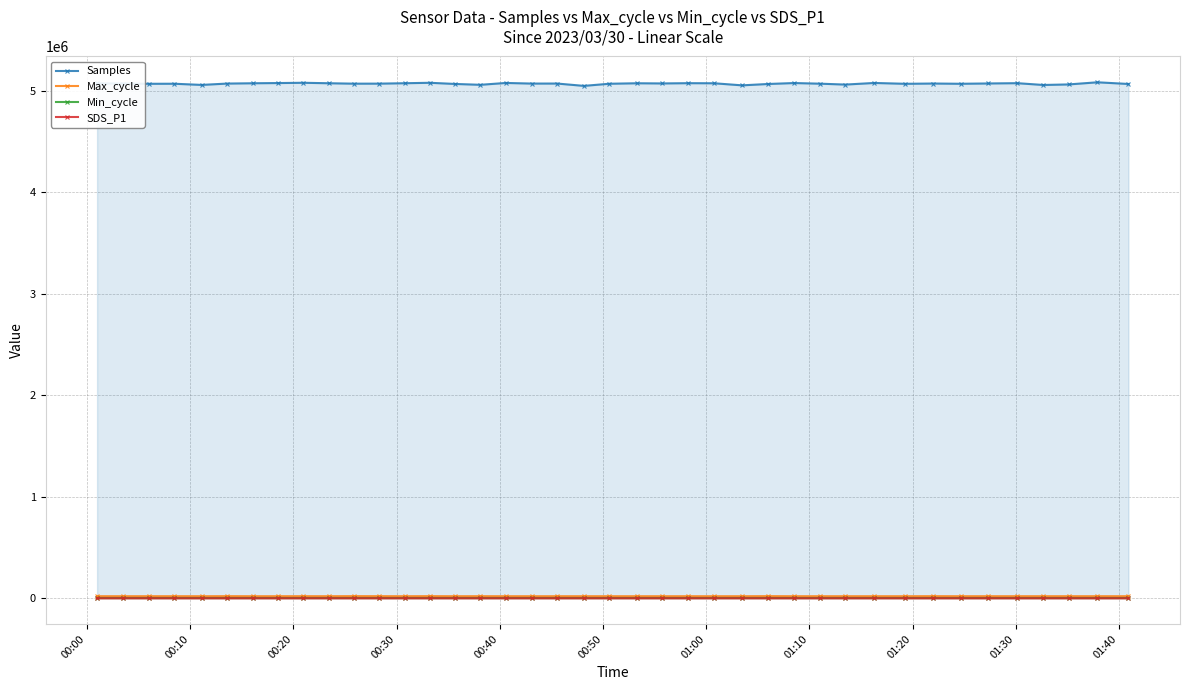

Reading left to right, transcribe all the data shown in this chart.

Samples: 5074436.0	5073331.0	5070562.0	5071117.0	5059522.0	5072752.0	5075767.0	5077816.0	5080521.0	5075986.0	5071771.0	5072123.0	5076104.0	5080433.0	5068964.0	5060599.0	5078827.0	5072737.0	5073040.0	5050046.0	5070946.0	5075775.0	5074070.0	5076622.0	5075716.0	5055222.0	5068569.0	5077937.0	5071750.0	5062901.0	5078736.0	5070482.0	5073176.0	5070767.0	5073835.0	5076588.0	5058945.0	5064240.0	5085356.0	5068822.0
Max_cycle: 20051.0	20168.0	20100.0	20175.0	20055.0	20512.0	20051.0	20058.0	20342.0	20056.0	20820.0	20435.0	20047.0	20581.0	20060.0	20262.0	20048.0	20058.0	20054.0	20067.0	20048.0	19974.0	20044.0	20055.0	20056.0	20051.0	20741.0	20044.0	20048.0	20052.0	20051.0	20051.0	20485.0	20059.0	20079.0	20083.0	20139.0	20071.0	20141.0	20143.0
Min_cycle: 28.0	28.0	28.0	28.0	28.0	28.0	28.0	28.0	28.0	28.0	28.0	28.0	28.0	28.0	28.0	28.0	28.0	28.0	28.0	28.0	28.0	28.0	28.0	28.0	28.0	28.0	28.0	28.0	28.0	28.0	28.0	28.0	28.0	28.0	28.0	28.0	28.0	28.0	28.0	28.0
SDS_P1: 22.0	27.7	19.7	20.4	21.1	23.6	25.7	20.9	21.8	21.7	23.1	19.7	19.7	20.7	25.4	23.1	26.1	23.3	30.7	23.9	0.0	18.9	21.0	25.8	19.9	25.5	26.1	19.4	24.0	23.6	22.7	26.5	24.2	23.8	21.1	28.6	24.3	27.0	29.5	26.2